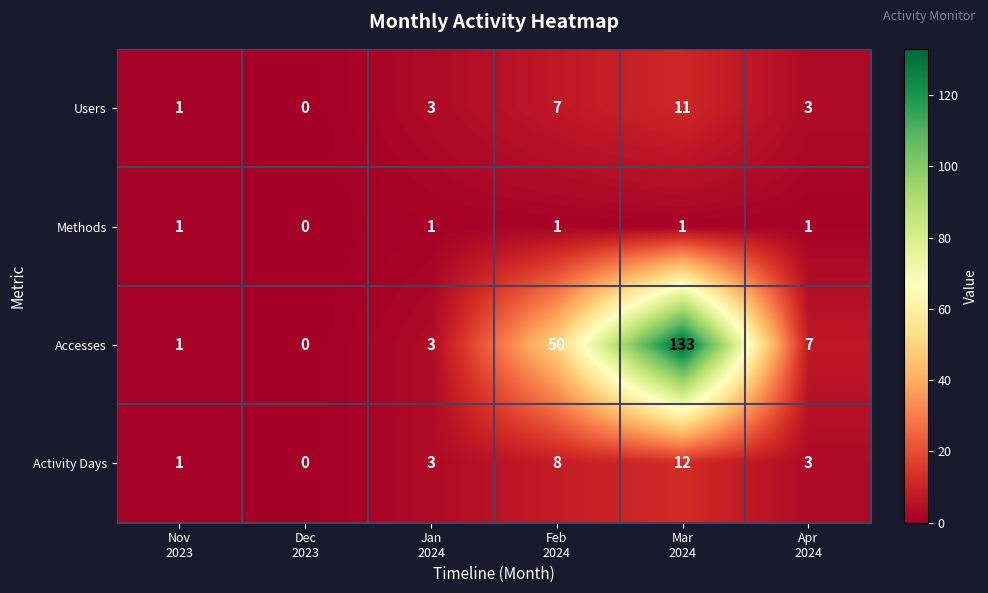

Which series has the largest total across all categories?

Accesses